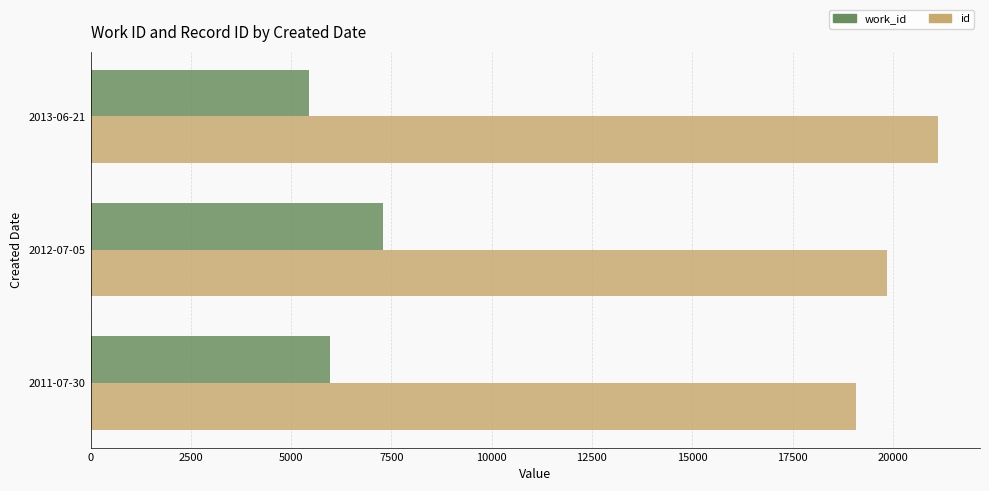

What is the difference between the highest and lowest values at 2012-07-05?

12568